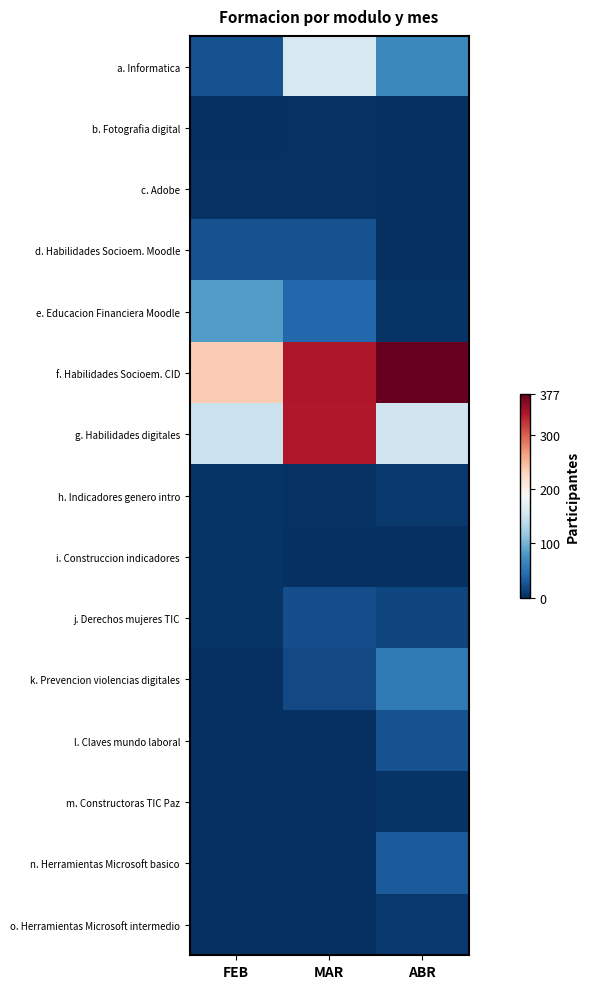

At which category is the sum across all series the highest?

MAR